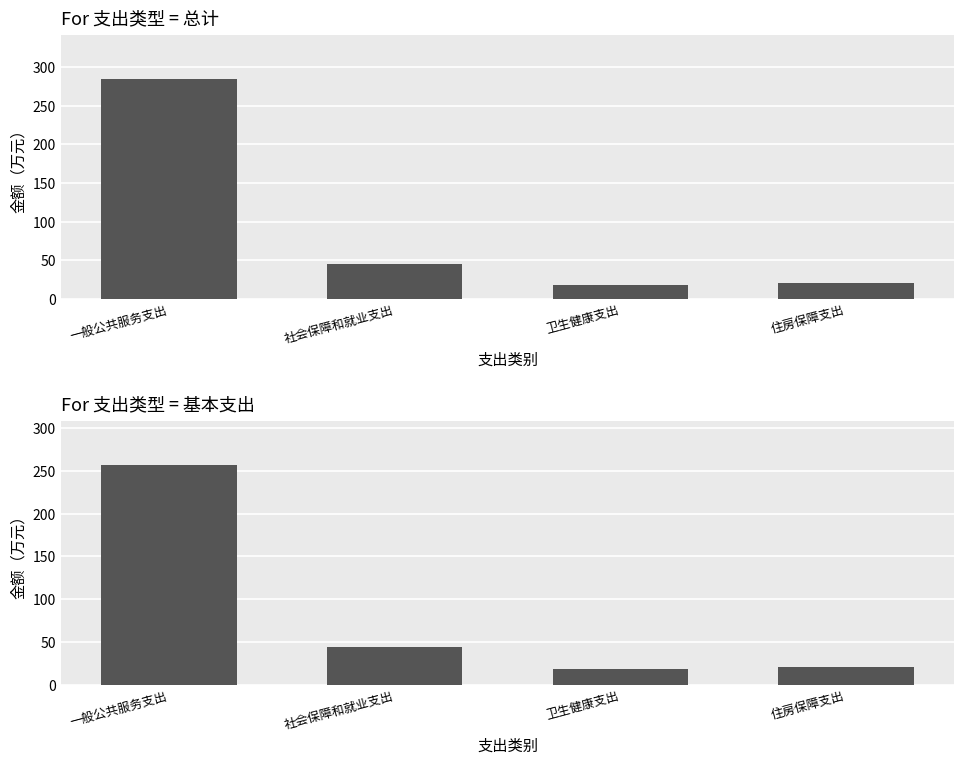

Is it true that 总计 equals 285.1 at 一般公共服务支出?

True